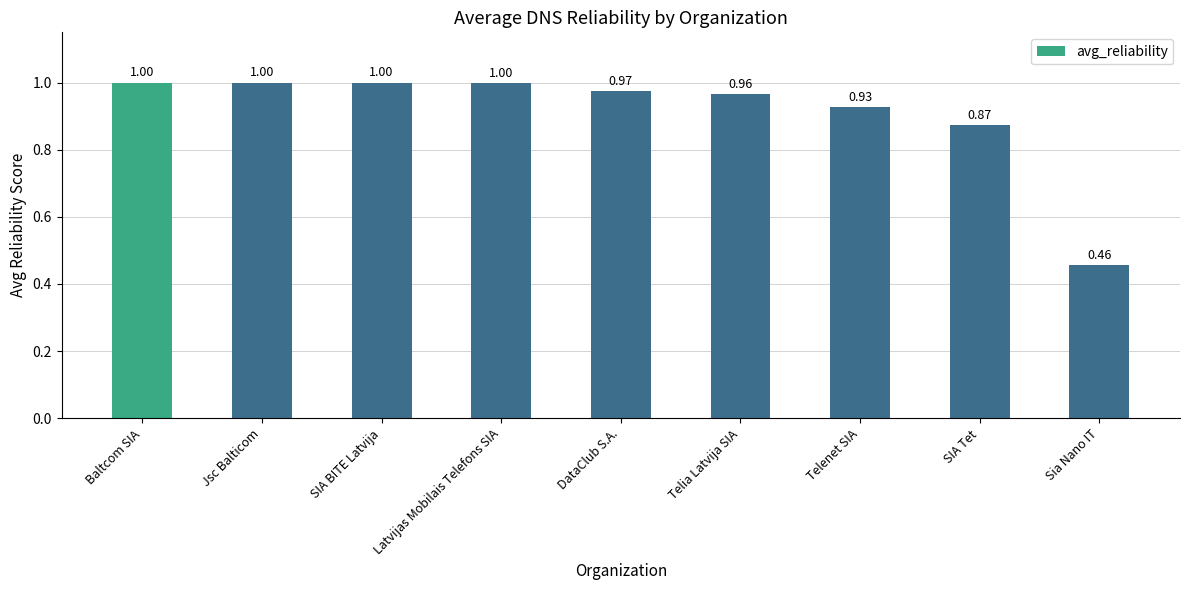

Are the bars grouped side by side (vs. stacked)?

No